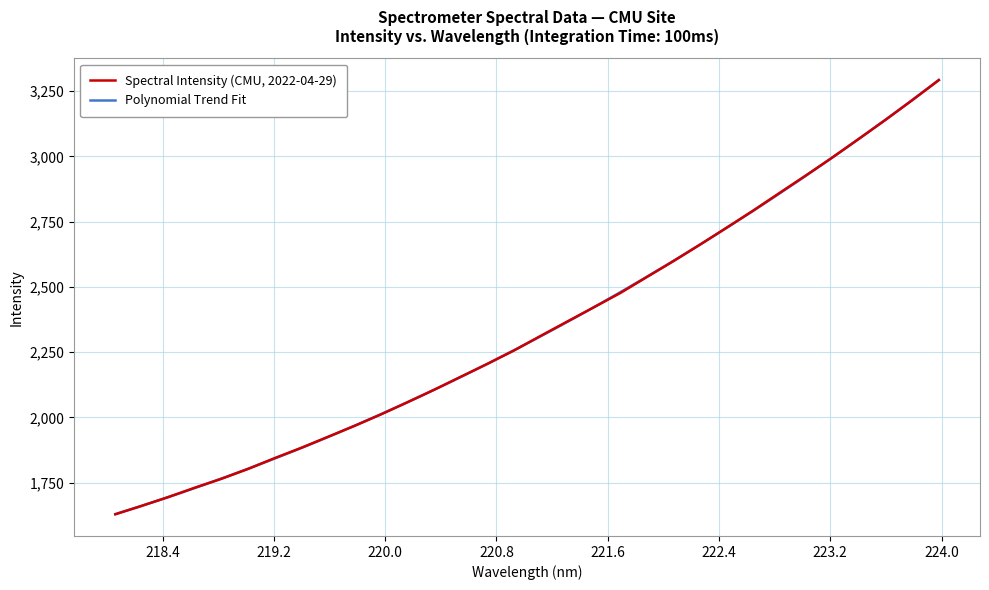

The value at 223.7895 is 1917.2. True or false?

False